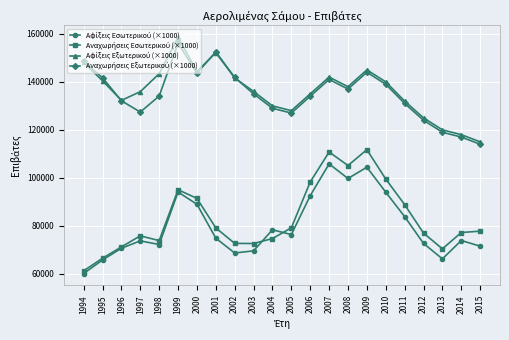

What is the greatest value displayed?

158602